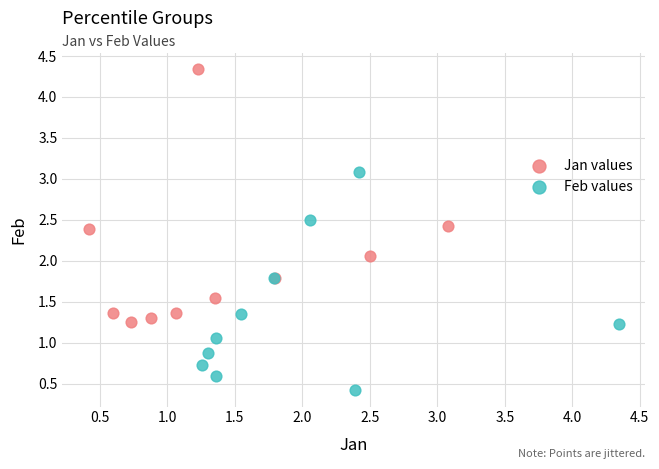

Which series reaches the minimum Y coordinate?

Feb values